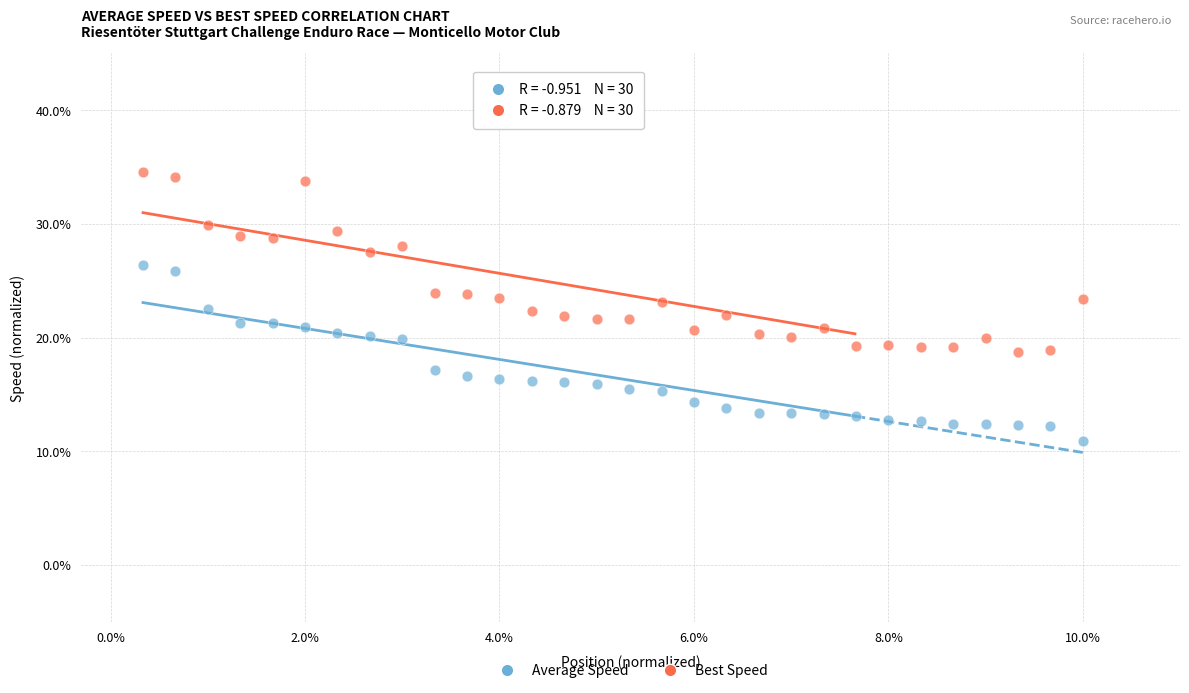

Which series has the widest spread of Y values?

Best Speed